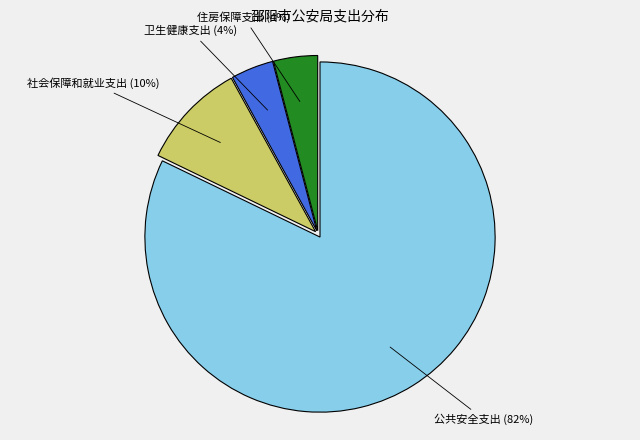

Which category has the biggest portion of the pie?

公共安全支出